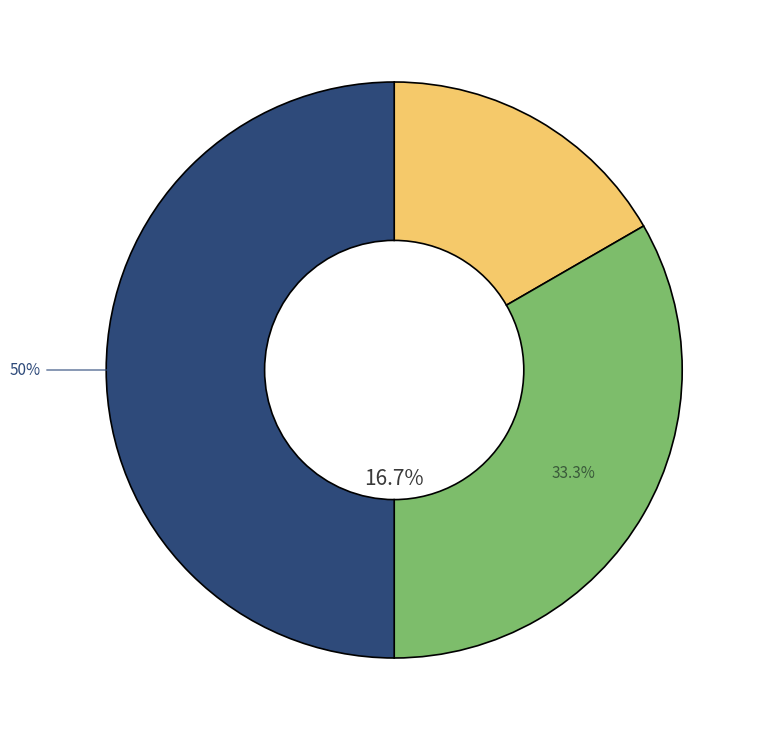

To the nearest percent, what portion does Суміщення represent?

33%